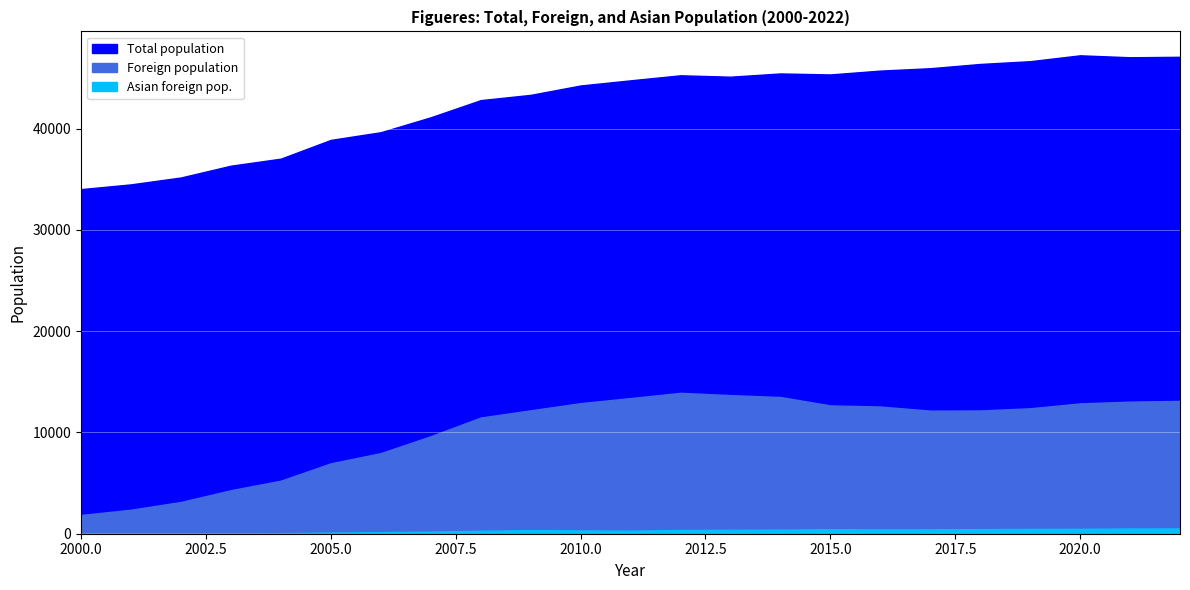

What are all the series names shown in the legend?

Total population, Foreign population, Asian foreign pop.